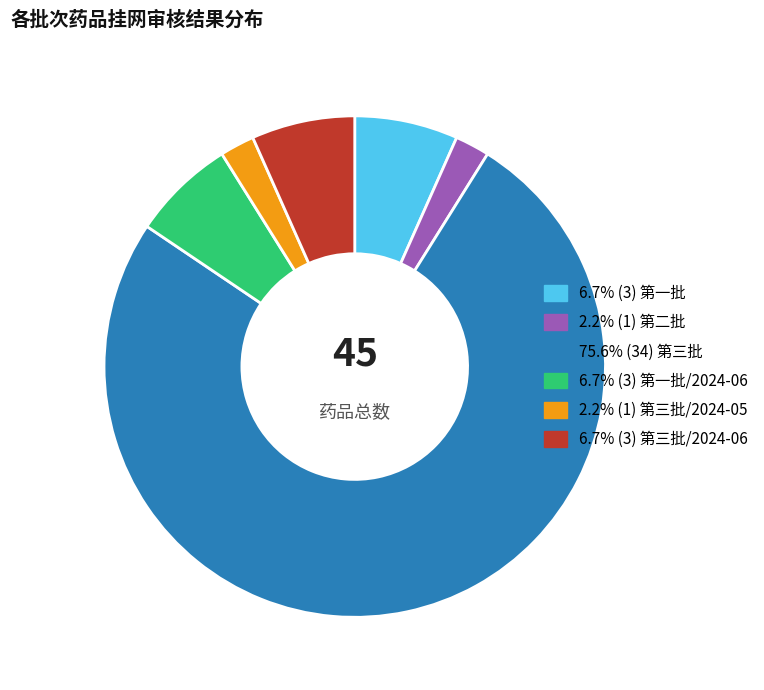

Is there any slice that represents more than half of the pie?

Yes